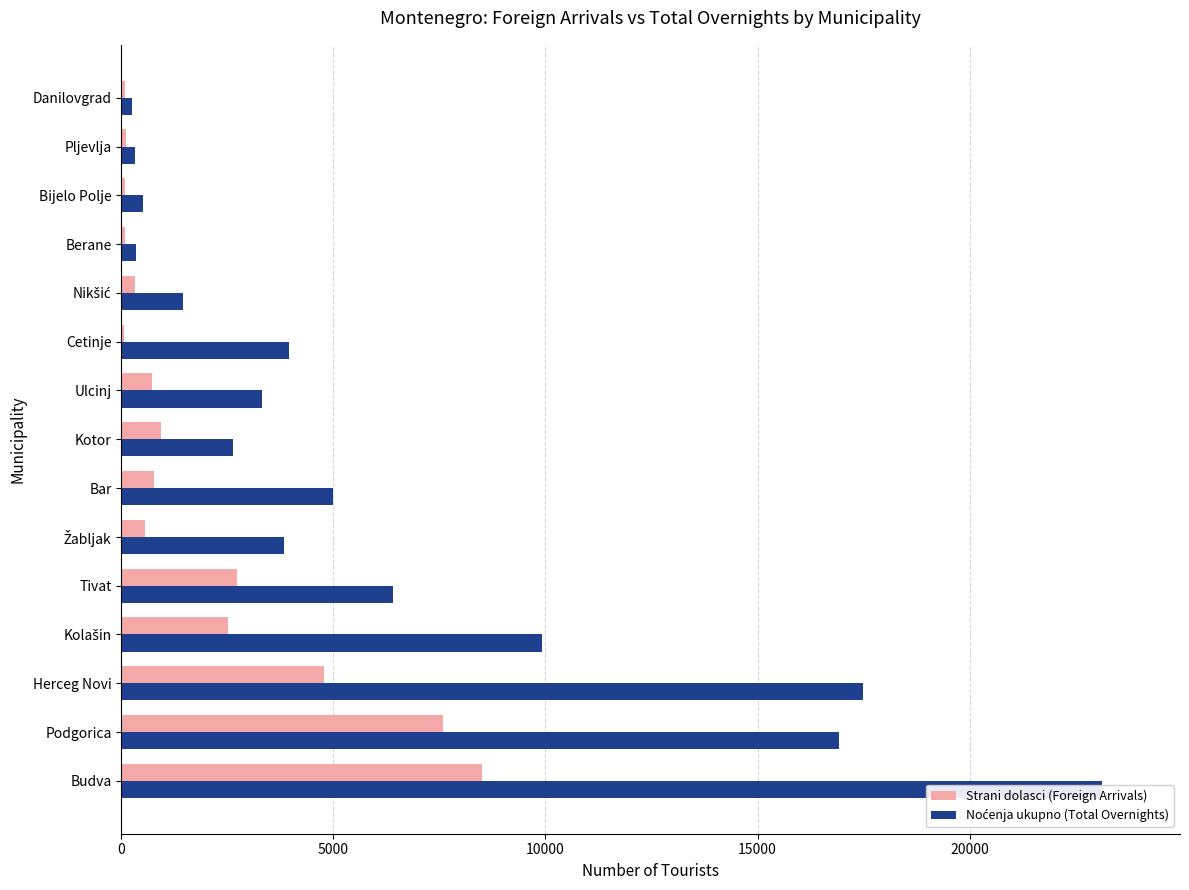

Is the value of Strani dolasci (Foreign Arrivals) at Danilovgrad greater than the value of Noćenja ukupno (Total Overnights) at Tivat?

No